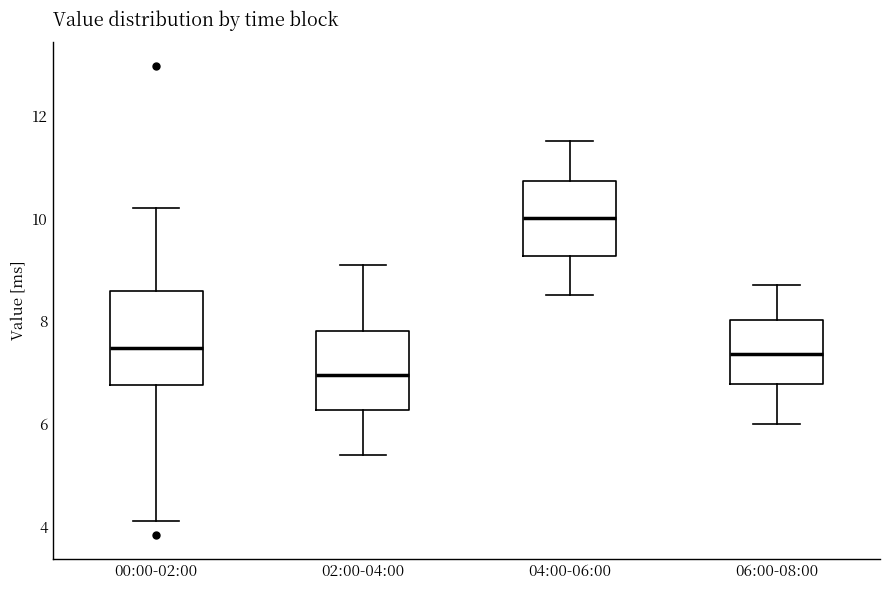

Reading left to right, read every box against the y-axis: the position of its median line, the range the box covers, and the ends of its whiskers. The values are not printed on the chart, so give them approximately, as read against the axis.

00:00-02:00: median 7.4, box 6.8 to 8.6, whiskers 4.2 to 10.2
02:00-04:00: median 7.0, box 6.2 to 7.8, whiskers 5.4 to 9.2
04:00-06:00: median 10.0, box 9.2 to 10.8, whiskers 8.6 to 11.6
06:00-08:00: median 7.4, box 6.8 to 8.0, whiskers 6.0 to 8.8